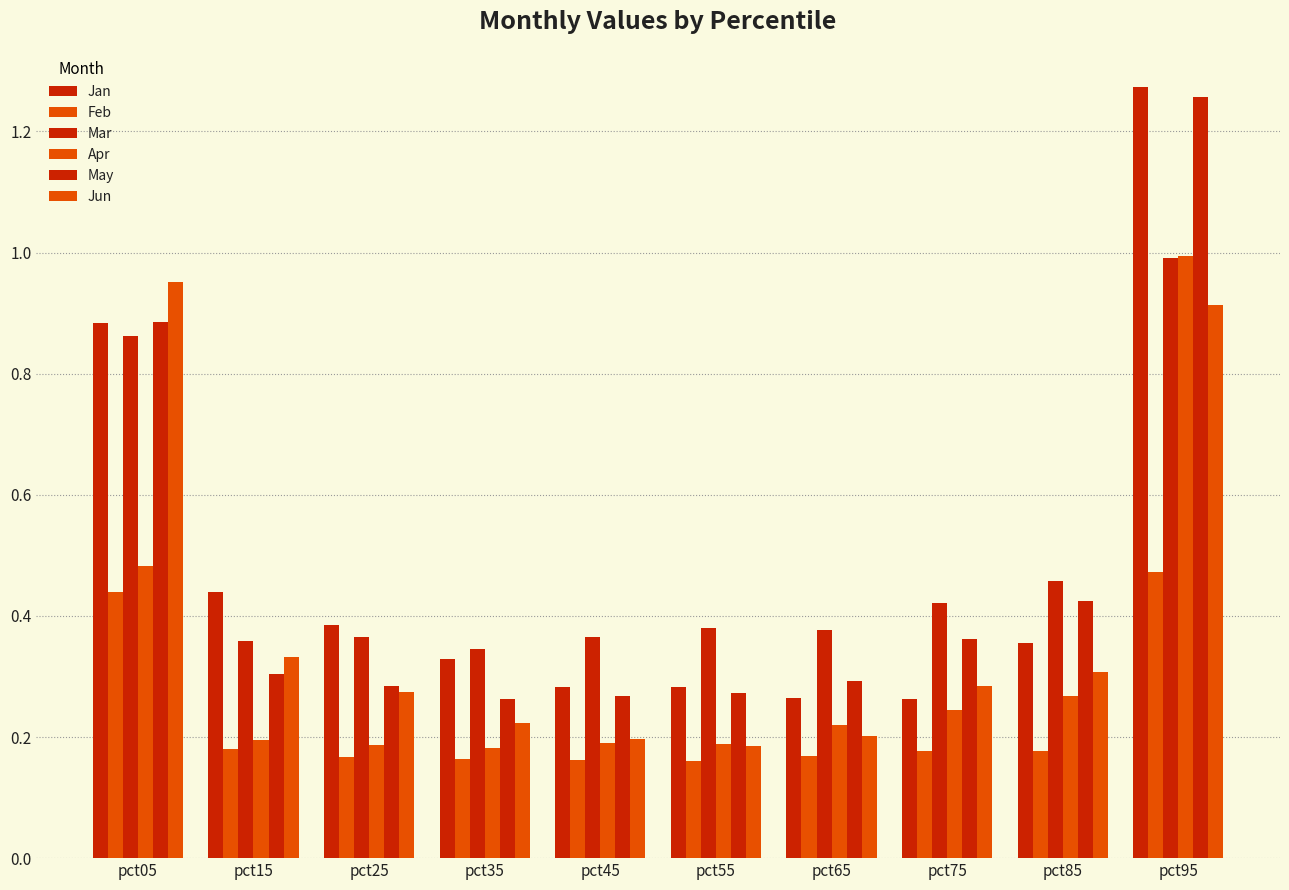

How many series are shown in this chart?

6